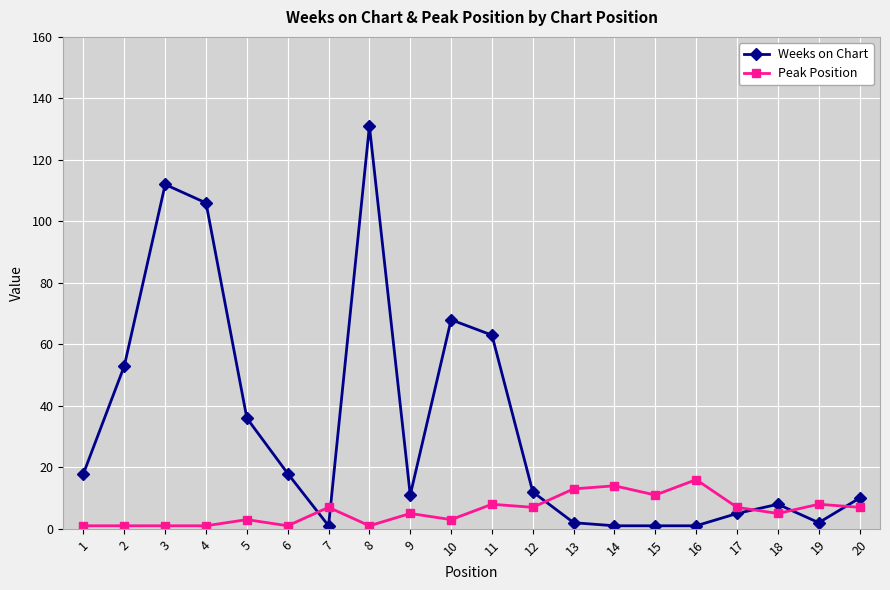

At which category is the sum across all series the highest?

8